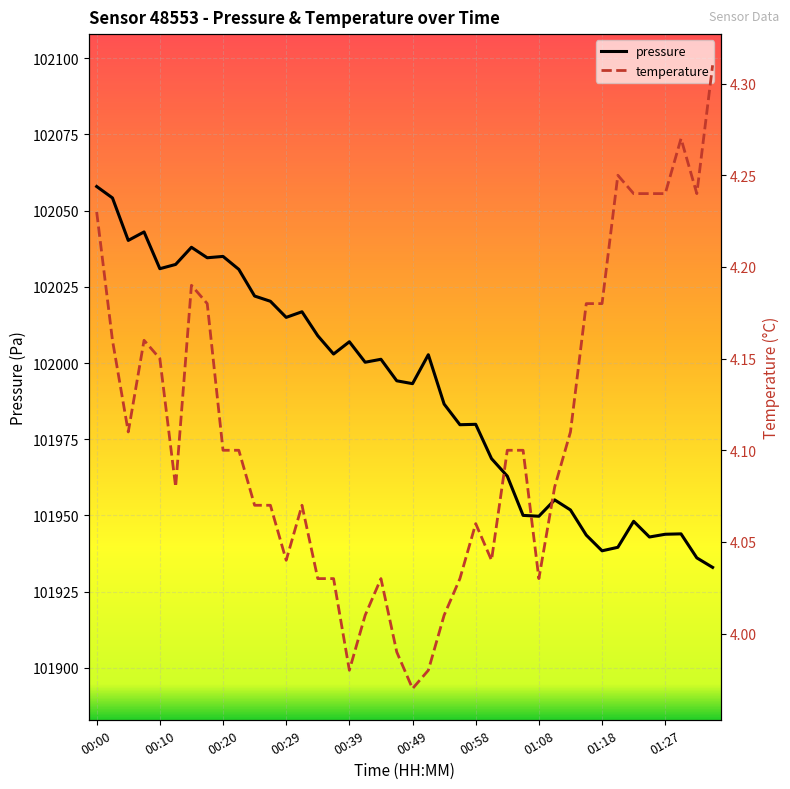

True or false: pressure has a value of 31165.0 at 01:08.

False